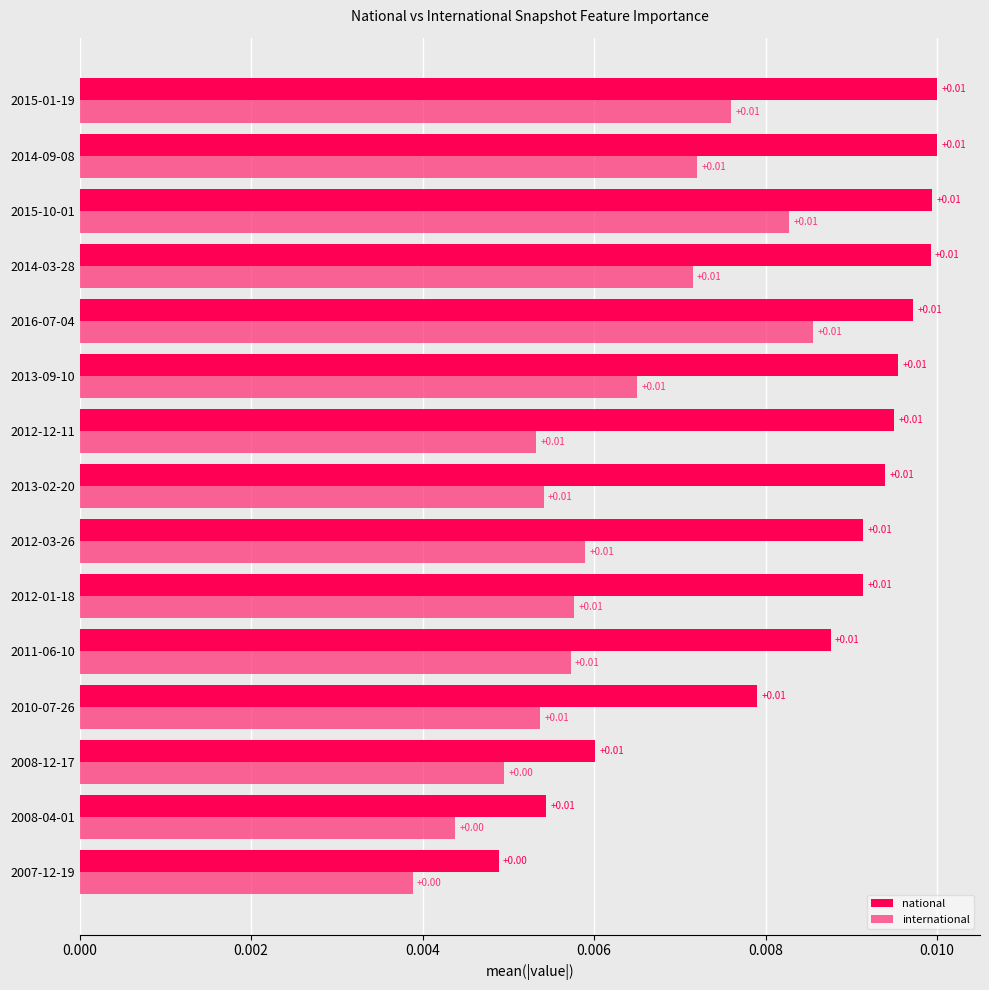

Which series has the largest total across all categories?

national